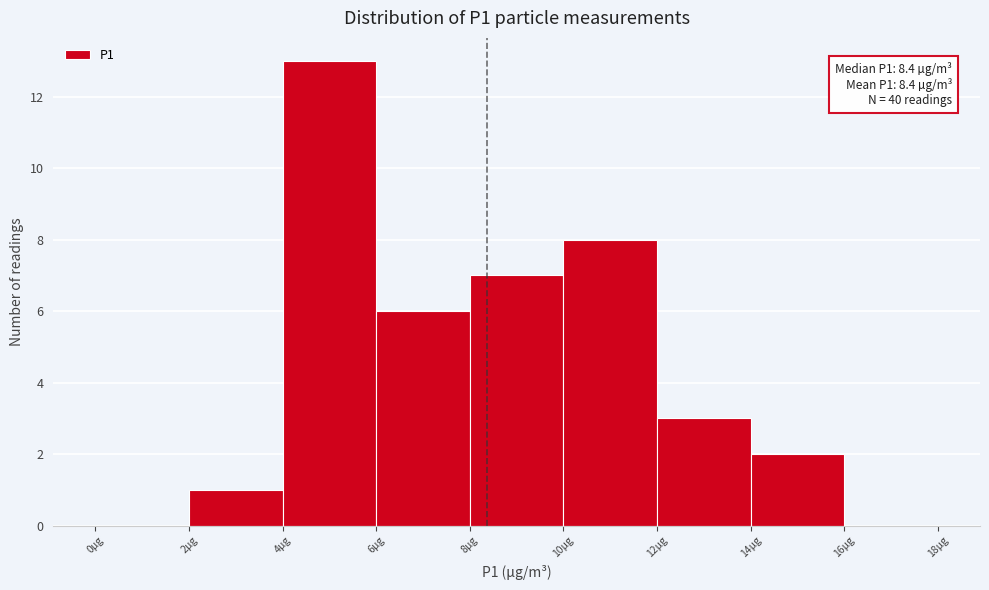

Over which range of the x-axis is the bar tallest?

4 to 6